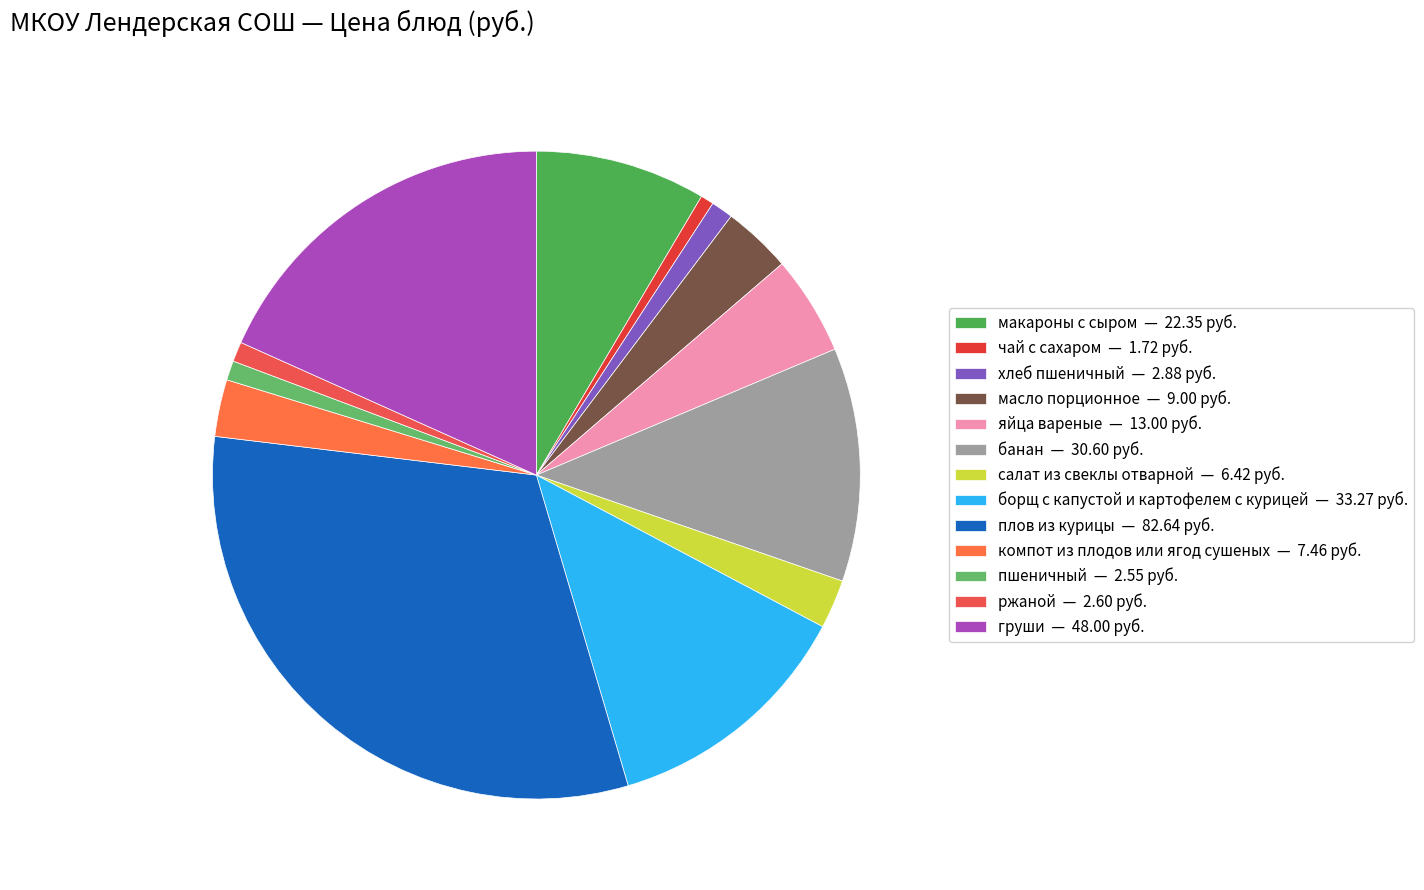

Is there a majority slice in this chart?

No